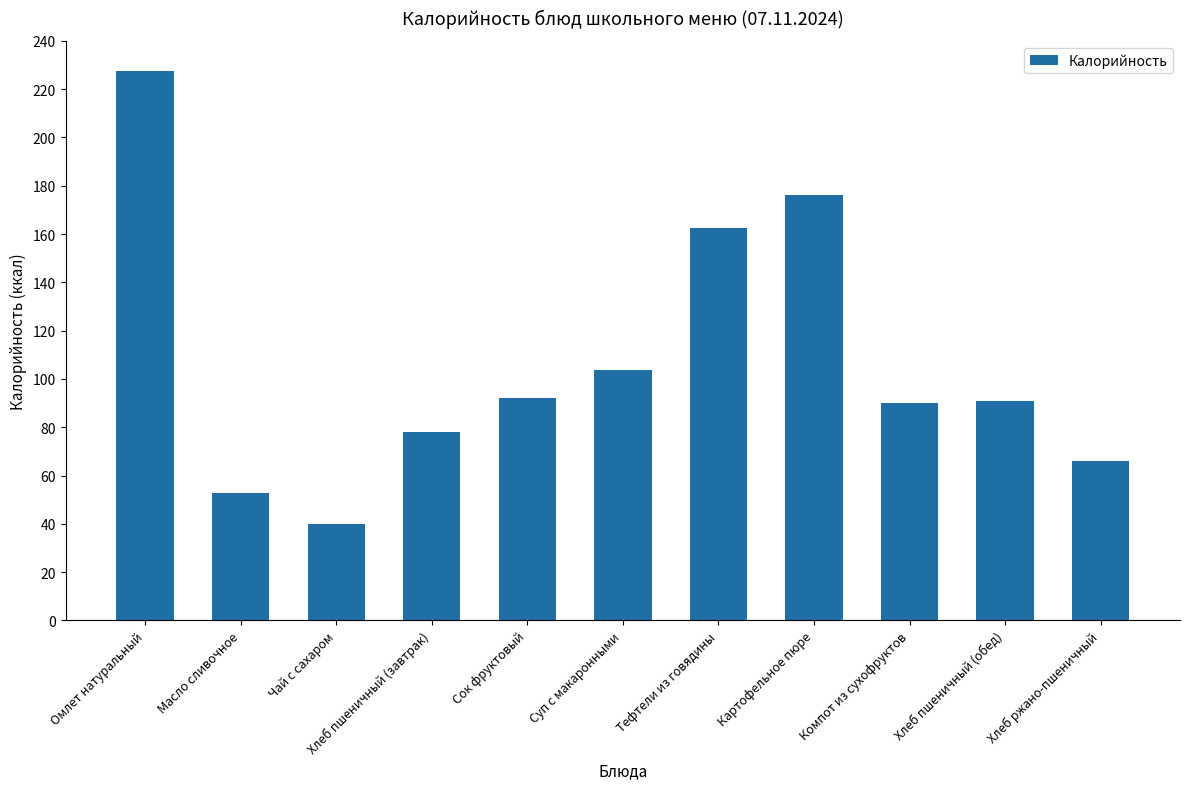

Reading left to right, extract all data points from this chart.

Омлет натуральный=227.7	Масло сливочное=52.9	Чай с сахаром=39.9	Хлеб пшеничный (завтрак)=78.0	Сок фруктовый=92.0	Суп с макаронными=103.7	Тефтели из говядины=162.4	Картофельное пюре=176.3	Компот из сухофруктов=89.9	Хлеб пшеничный (обед)=91.0	Хлеб ржано-пшеничный=66.0